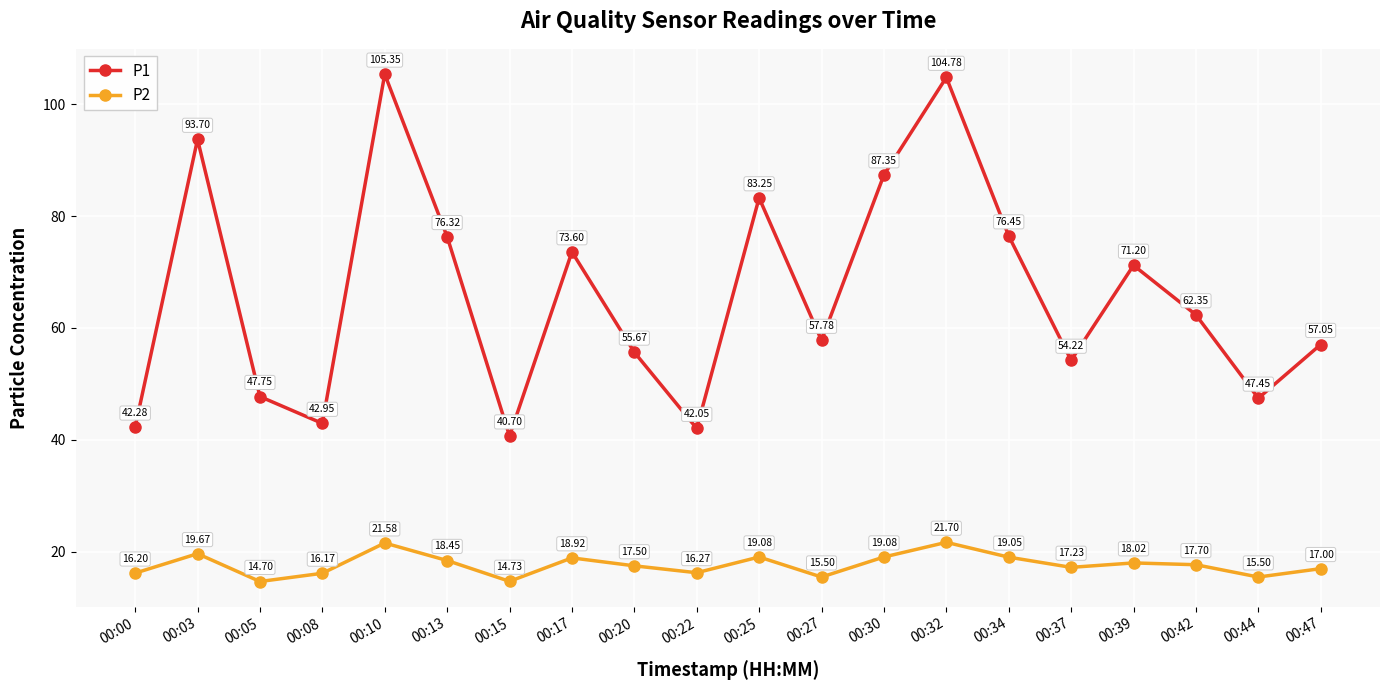

What is the sum of all P2 values?

354.1